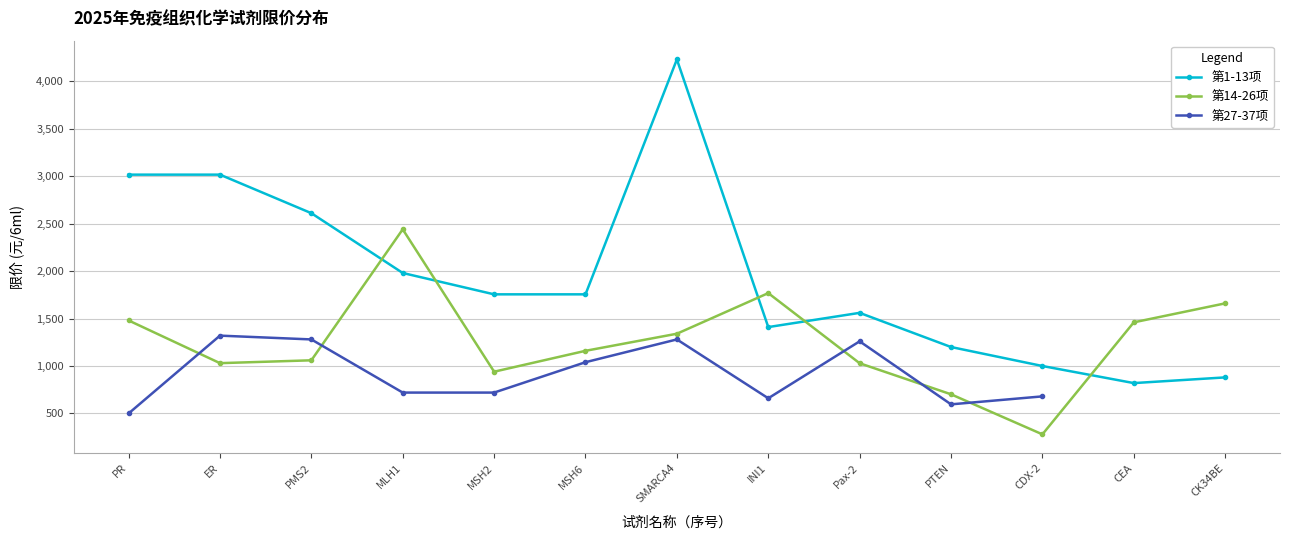

Count the number of data series in this chart.

3